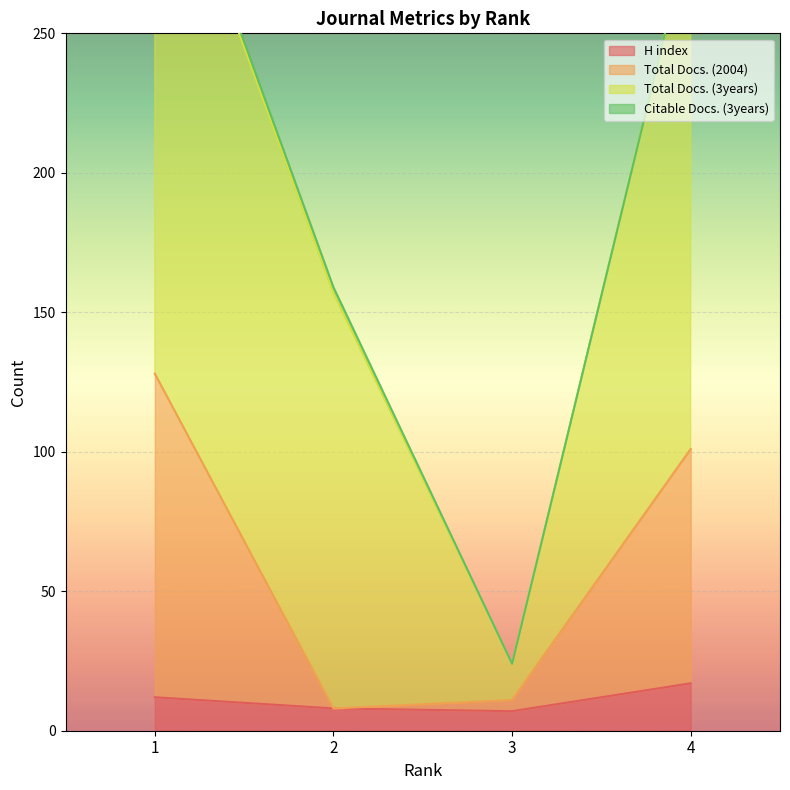

What is the highest value of the H index series?

17